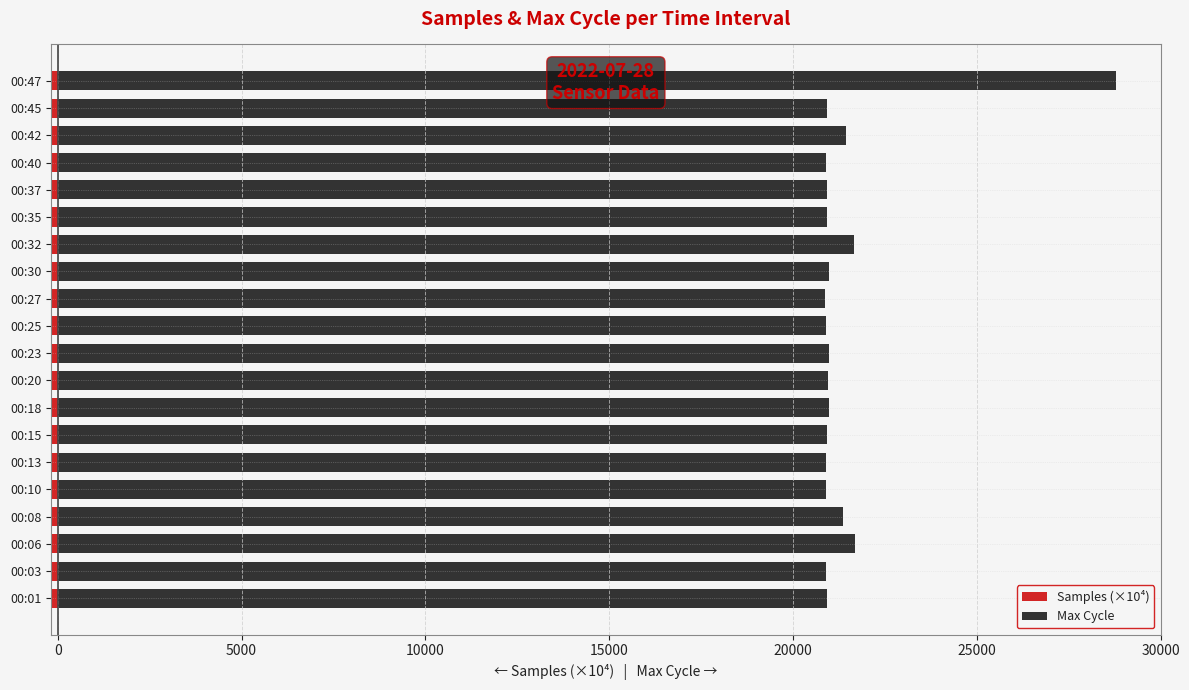

How many bars are there in each group?

2